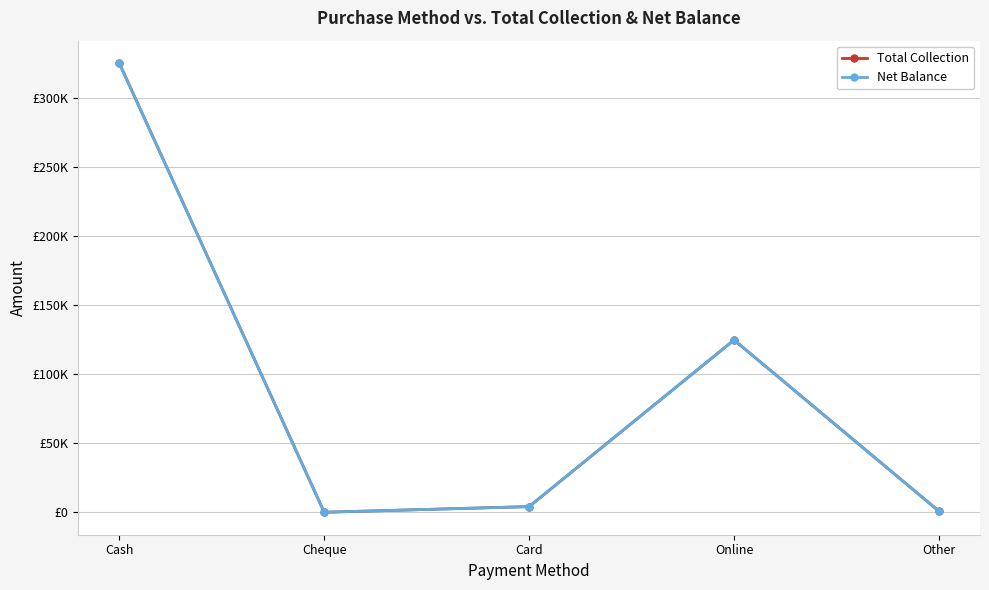

How many data points does each series have?

5